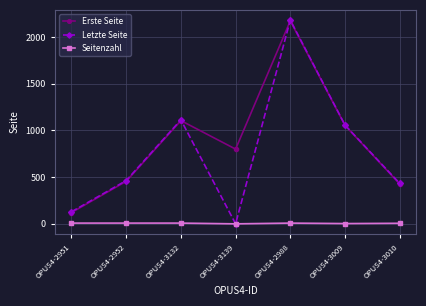

The Letzte Seite series shows 202 at OPUS4-2952. True or false?

False